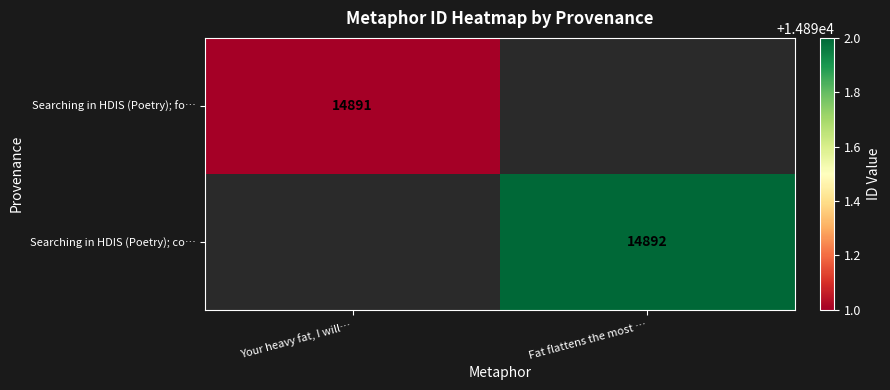

What is the greatest value displayed?

14892.0